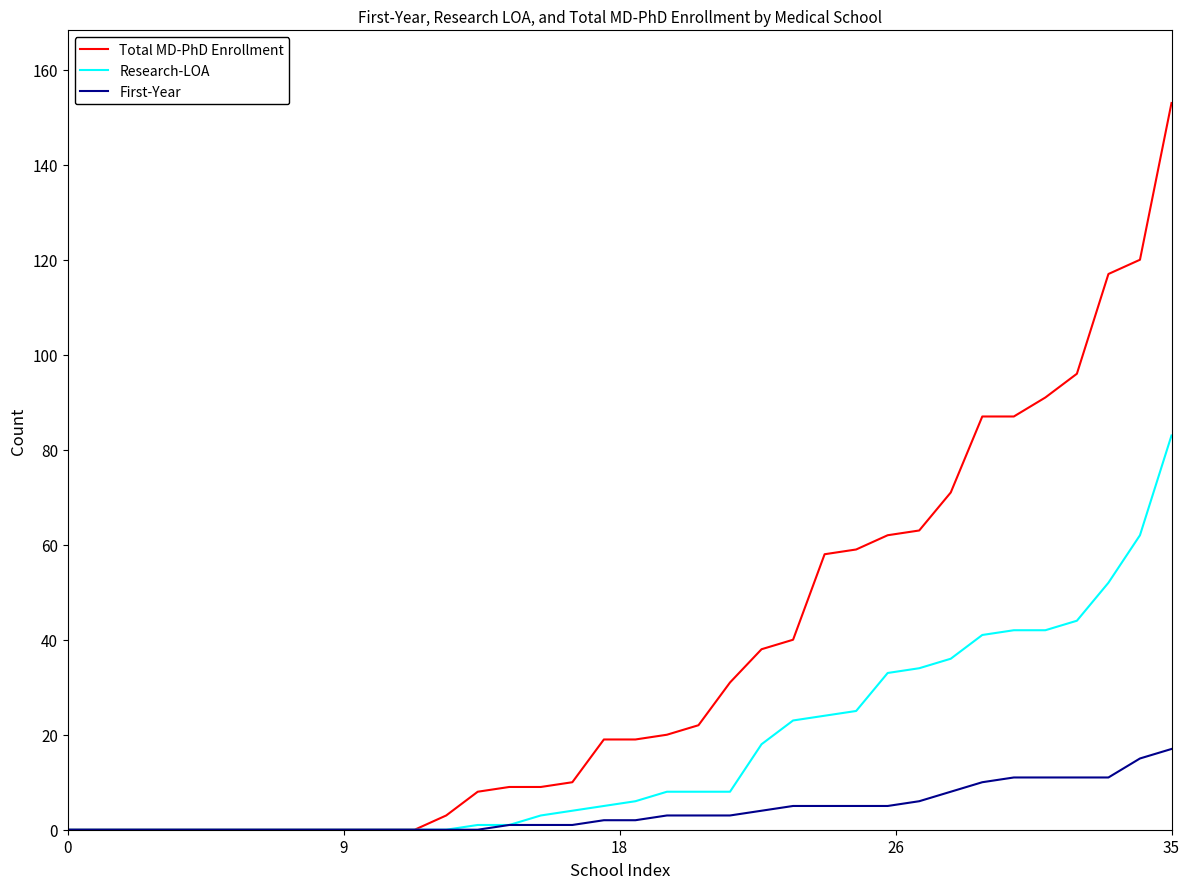

Rank the series by their maximum value, from highest to lowest.

Total MD-PhD Enrollment, Research-LOA, First-Year